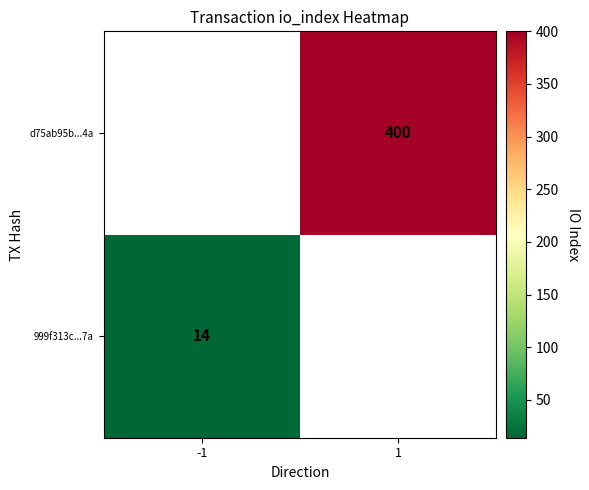

The d75ab95b...4a series shows 400 at 1. True or false?

True